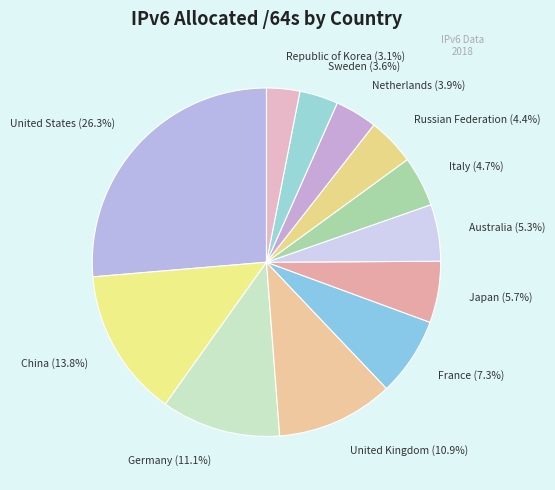

To the nearest percent, what is the difference between the Italy and France slice percentages?

3%